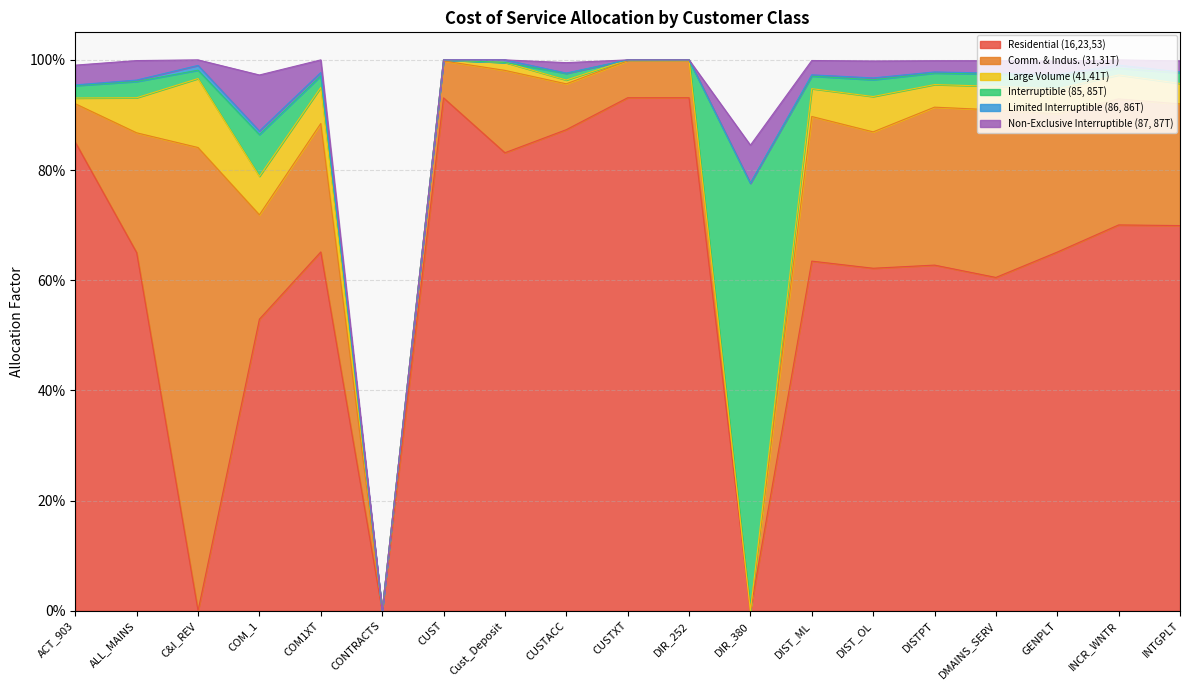

At INCR_WNTR, list the series in order from smallest to largest.

Limited Interruptible (86, 86T), Non-Exclusive Interruptible (87, 87T), Interruptible (85, 85T), Large Volume (41,41T), Comm. & Indus. (31,31T), Residential (16,23,53)